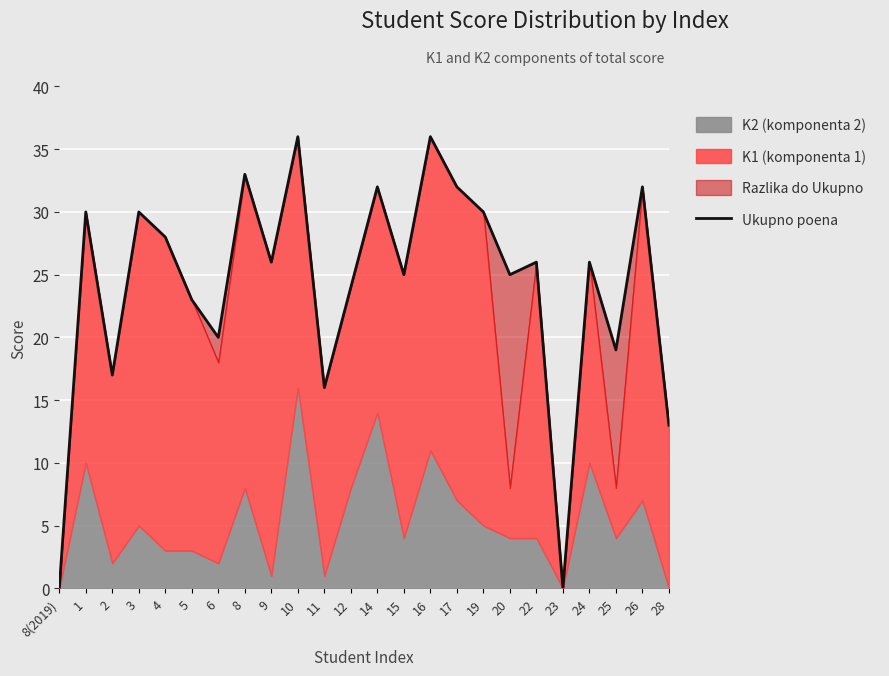

What value does the data have at 3, to the nearest 10?

30